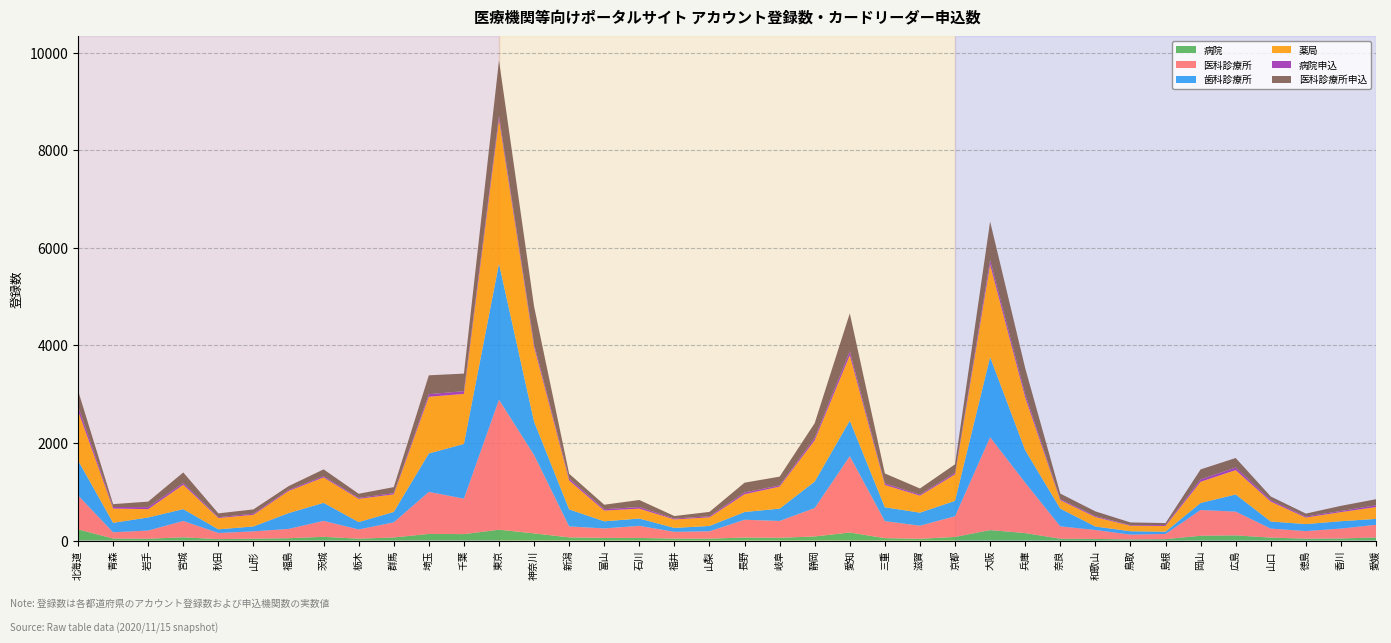

Reading right to left, list all the values displayed in this chart.

病院: 愛媛=63	香川=42	徳島=38	山口=60	広島=106	岡山=98	島根=28	鳥取=23	和歌山=33	奈良=37	兵庫=153	大阪=214	京都=74	滋賀=36	三重=49	愛知=165	静岡=84	岐阜=56	長野=61	山梨=39	福井=40	石川=53	富山=54	新潟=65	神奈川=147	東京=222	千葉=132	埼玉=136	群馬=63	栃木=38	茨城=76	福島=47	山形=38	秋田=29	宮城=66	岩手=37	青森=41	北海道=229
医科診療所: 愛媛=260	香川=203	徳島=156	山口=185	広島=487	岡山=528	島根=107	鳥取=99	和歌山=183	奈良=254	兵庫=1034	大阪=1905	京都=423	滋賀=268	三重=349	愛知=1564	静岡=582	岐阜=345	長野=365	山梨=150	福井=138	石川=248	富山=194	新潟=224	神奈川=1606	東京=2665	千葉=727	埼玉=861	群馬=310	栃木=189	茨城=327	福島=191	山形=150	秋田=126	宮城=335	岩手=168	青森=128	北海道=697
歯科診療所: 愛媛=120	香川=151	徳島=143	山口=145	広島=351	岡山=144	島根=46	鳥取=68	和歌山=71	奈良=363	兵庫=664	大阪=1642	京都=317	滋賀=268	三重=284	愛知=730	静岡=544	岐阜=253	長野=159	山梨=110	福井=81	石川=150	富山=146	新潟=350	神奈川=687	東京=2790	千葉=1121	埼玉=788	群馬=213	栃木=151	茨城=370	福島=324	山形=101	秋田=74	宮城=243	岩手=268	青森=194	北海道=718
薬局: 愛媛=243	香川=187	徳島=134	山口=409	広島=500	岡山=435	島根=118	鳥取=113	和歌山=195	奈良=175	兵庫=1084	大阪=1896	京都=542	滋賀=346	三重=457	愛知=1338	静岡=845	岐阜=451	長野=364	山梨=176	福井=173	石川=202	富山=220	新潟=592	神奈川=1529	東京=2956	千葉=1026	埼玉=1163	群馬=361	栃木=477	茨城=521	福島=453	山形=238	秋田=233	宮城=500	岩手=170	青森=293	北海道=1020
病院申込: 愛媛=36	香川=23	徳島=21	山口=29	広島=53	岡山=48	島根=20	鳥取=11	和歌山=19	奈良=22	兵庫=69	大阪=94	京都=31	滋賀=24	三重=32	愛知=82	静岡=49	岐阜=26	長野=36	山梨=23	福井=18	石川=34	富山=28	新潟=42	神奈川=59	東京=78	千葉=56	埼玉=52	群馬=24	栃木=20	茨城=24	福島=21	山形=23	秋田=16	宮城=35	岩手=41	青森=32	北海道=91
医科診療所申込: 愛媛=125	香川=105	徳島=60	山口=75	広島=195	岡山=205	島根=39	鳥取=57	和歌山=97	奈良=112	兵庫=531	大阪=789	京都=176	滋賀=125	三重=204	愛知=778	静岡=303	岐阜=179	長野=201	山梨=89	福井=52	石川=144	富山=92	新潟=96	神奈川=772	東京=1132	千葉=360	埼玉=387	群馬=124	栃木=84	茨城=141	福島=78	山形=88	秋田=79	宮城=217	岩手=114	青森=58	北海道=320